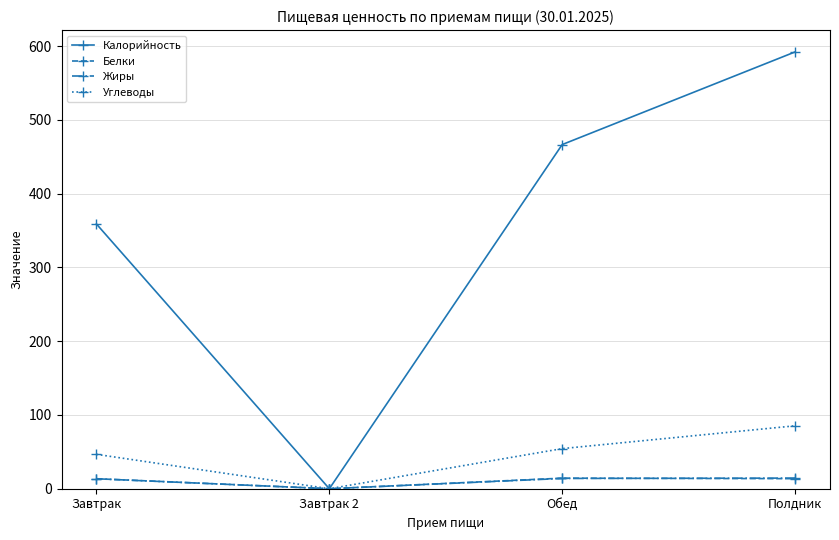

Where is the first local minimum for Углеводы?

Завтрак 2